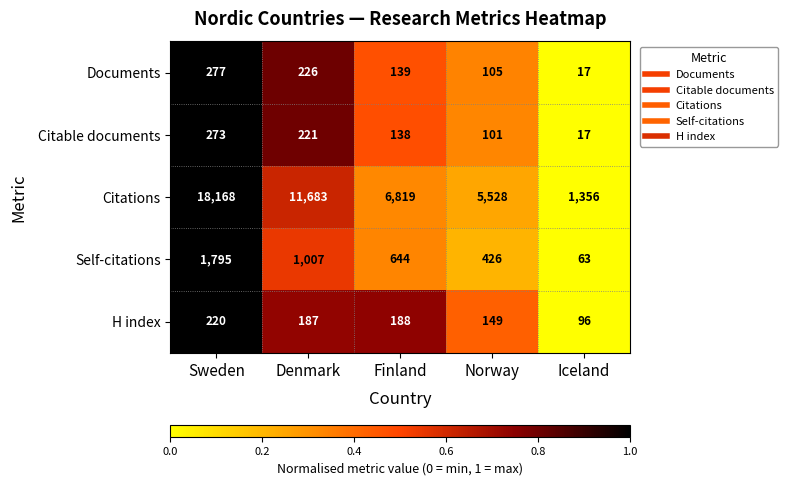

List the series in order of their peak value, highest first.

Citations, Self-citations, Documents, Citable documents, H index